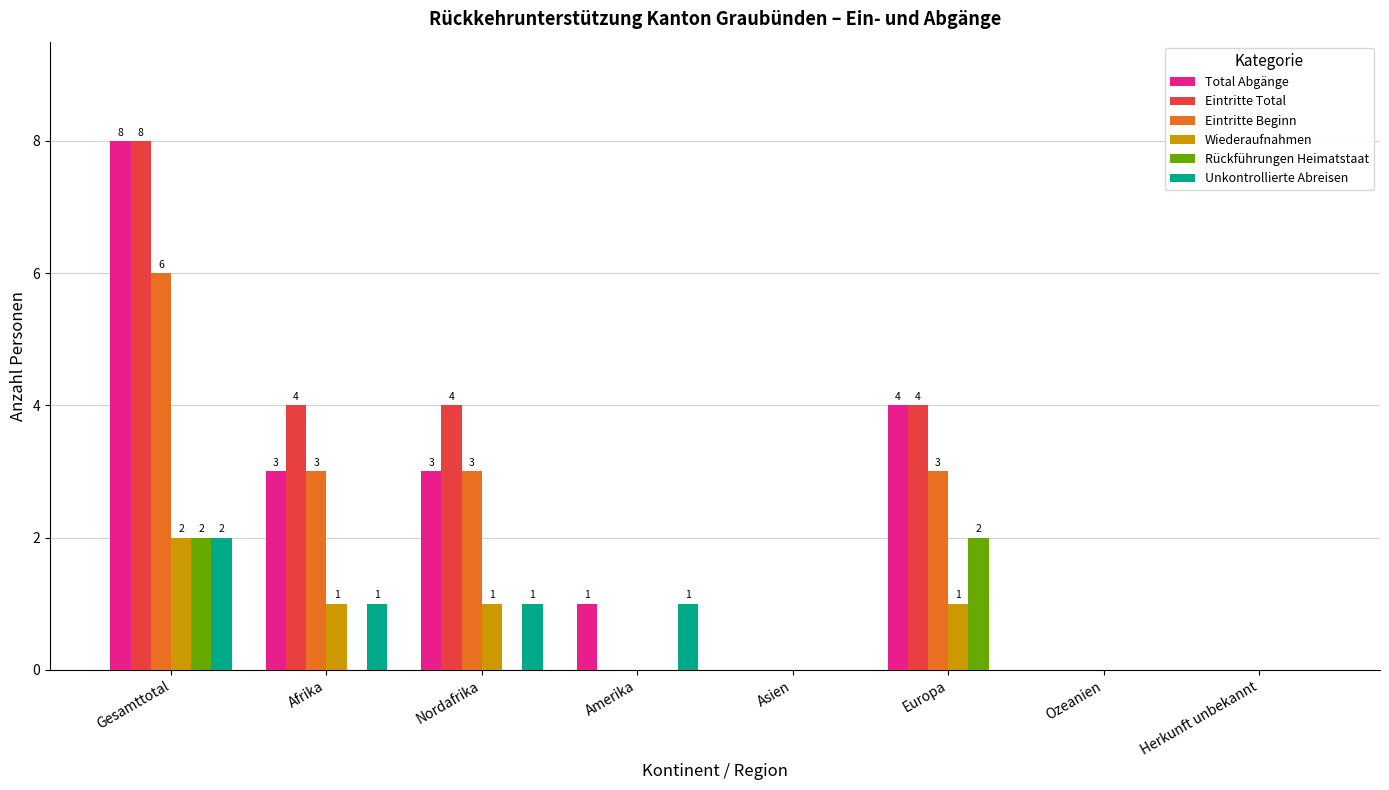

What value does the Total Abgänge series have at Afrika?

3